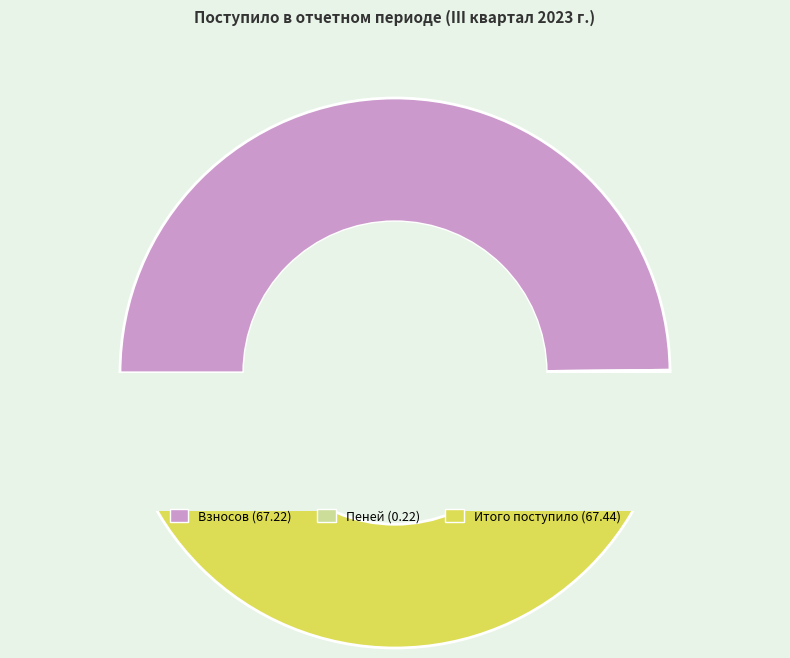

To the nearest percent, what is the combined percentage of взносов and пеней?

50%